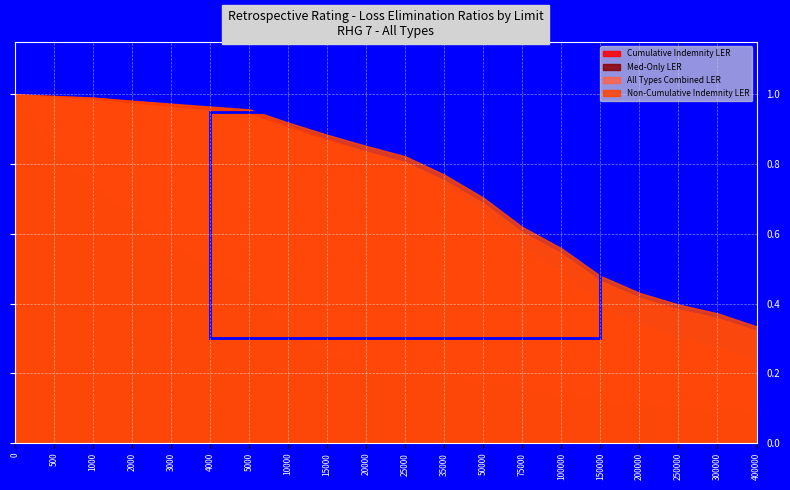

Which series changed the most between 50000 and 150000?

Cumulative Indemnity LER